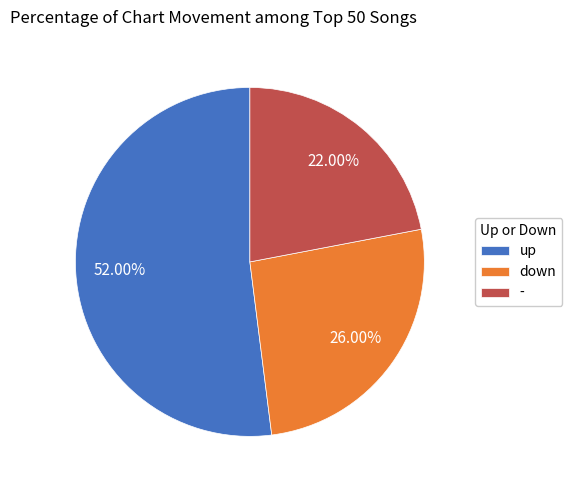

Which category has the smallest portion of the pie?

-